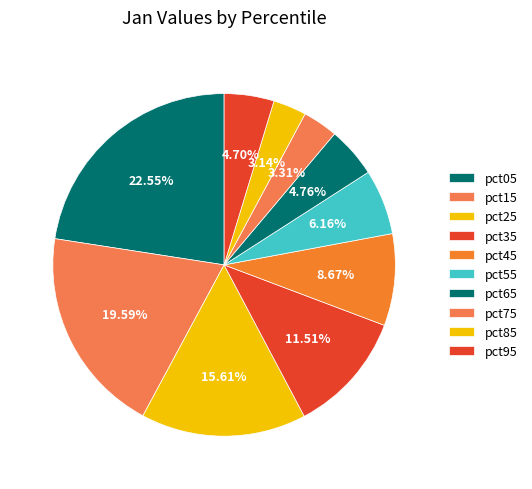

Count the number of slices in the pie.

10